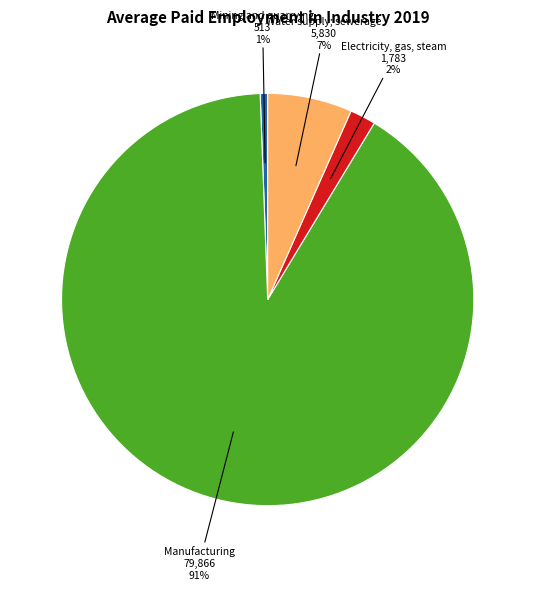

How many slices are in this pie chart?

4